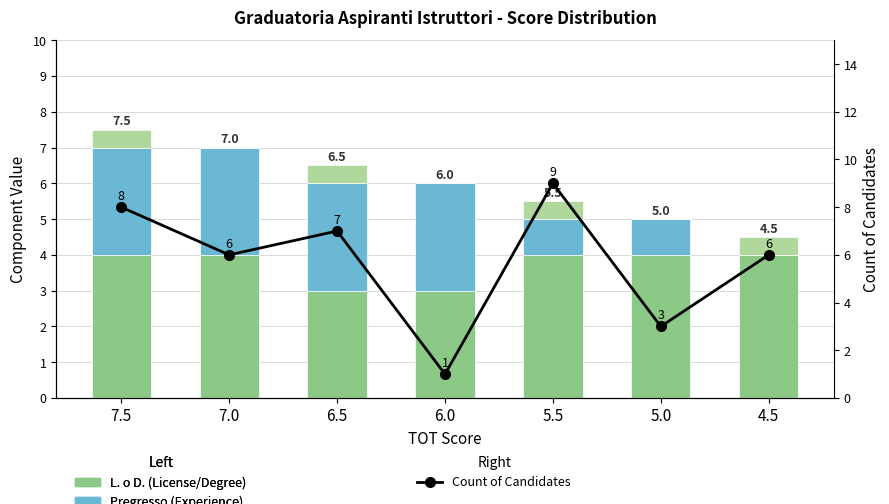

What position from the right is 4.5?

1